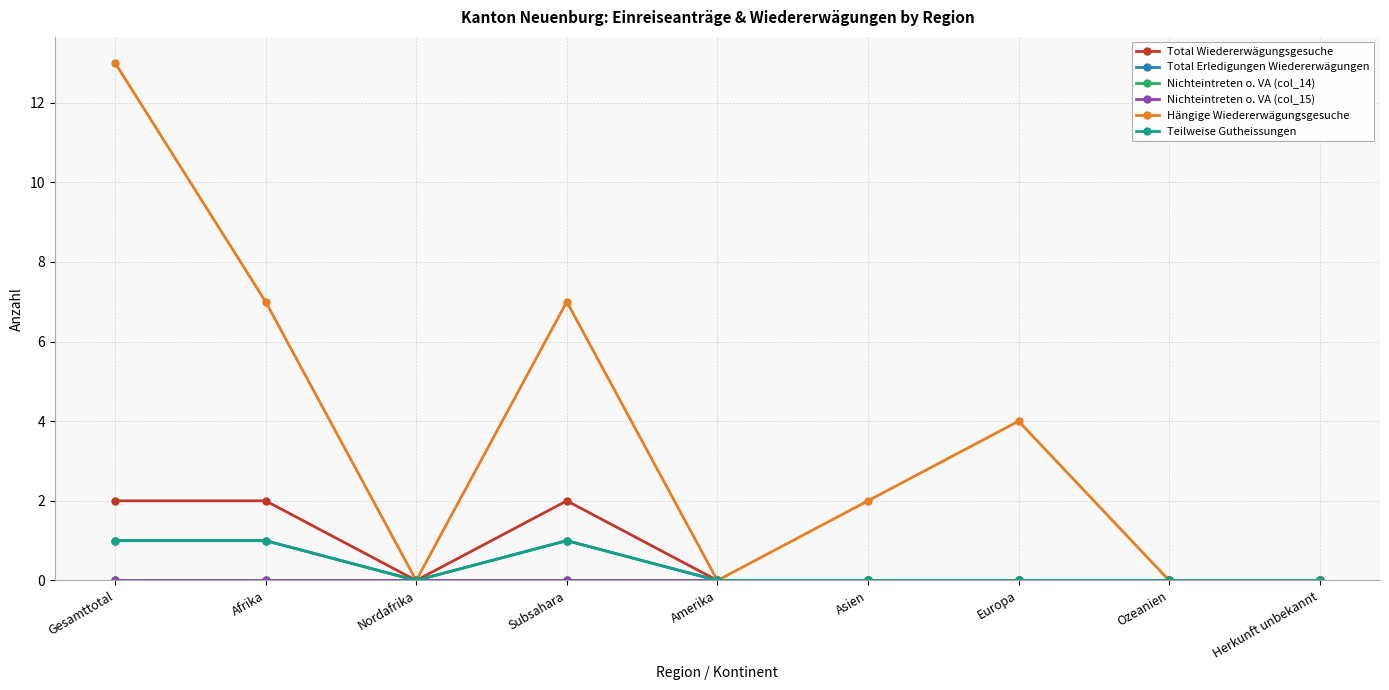

What is the maximum value for Hängige Wiedererwägungsgesuche?

13